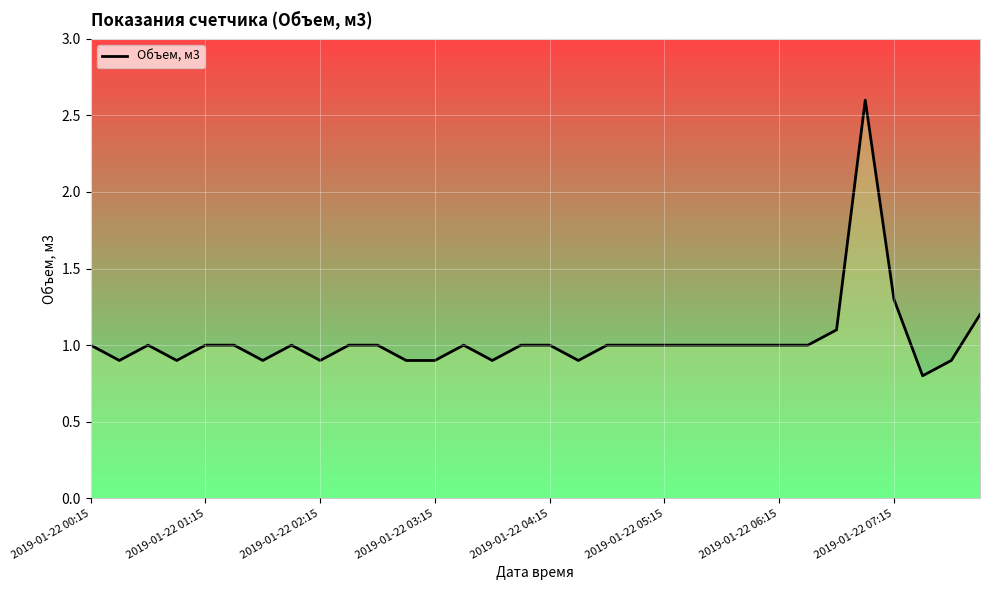

What is the smallest value displayed?

0.8